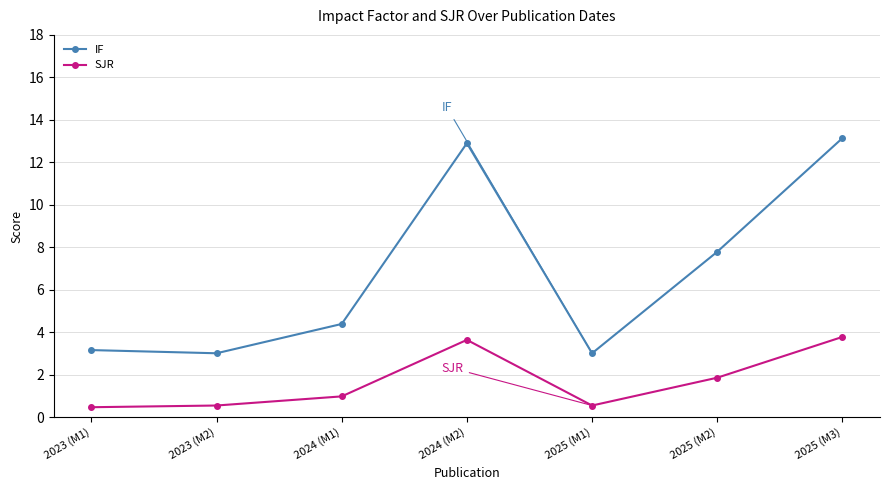

What is the minimum value for IF?

3.0